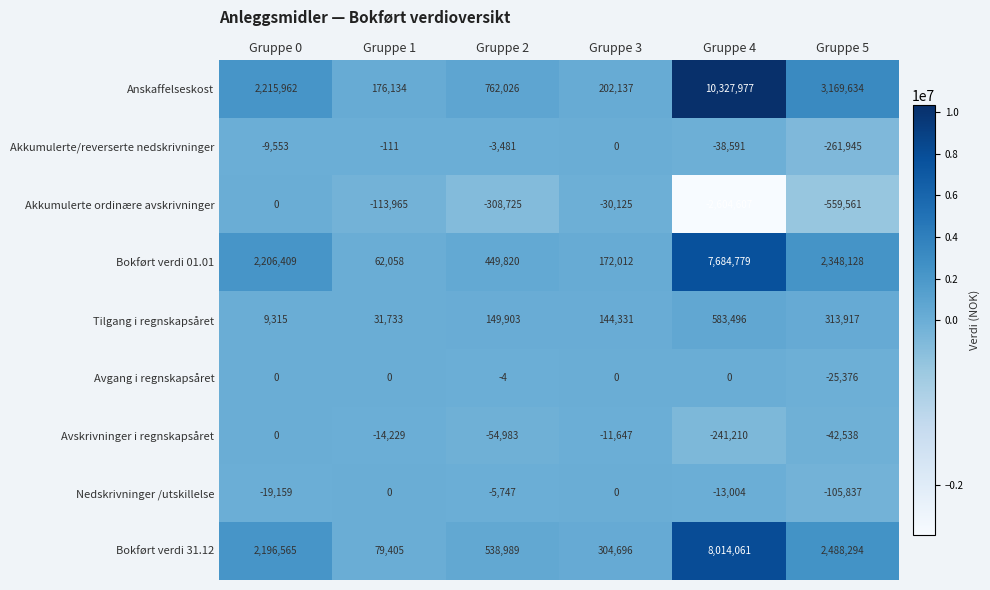

The Tilgang i regnskapsåret series shows 31733 at Gruppe 1. True or false?

True